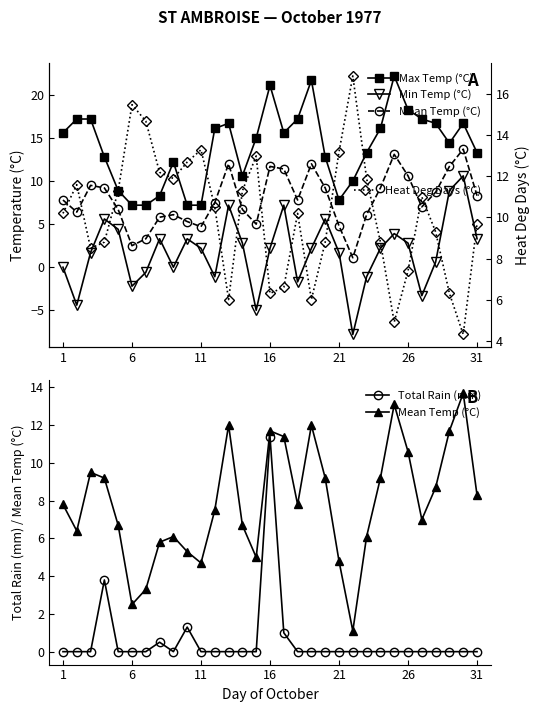

What is the minimum value for Heat Deg Days (°C)?

4.3